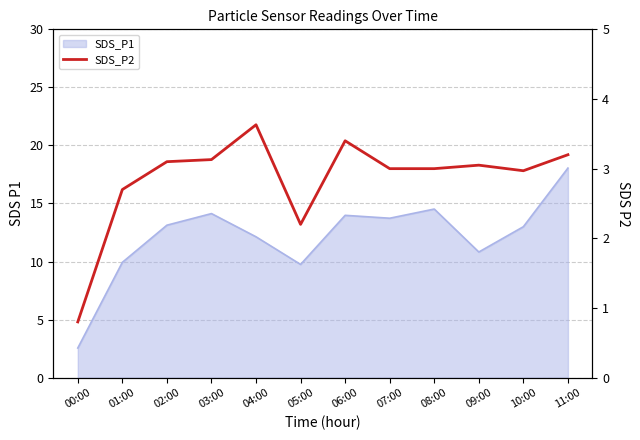

Which has a higher value, 05:00 or 08:00?

08:00